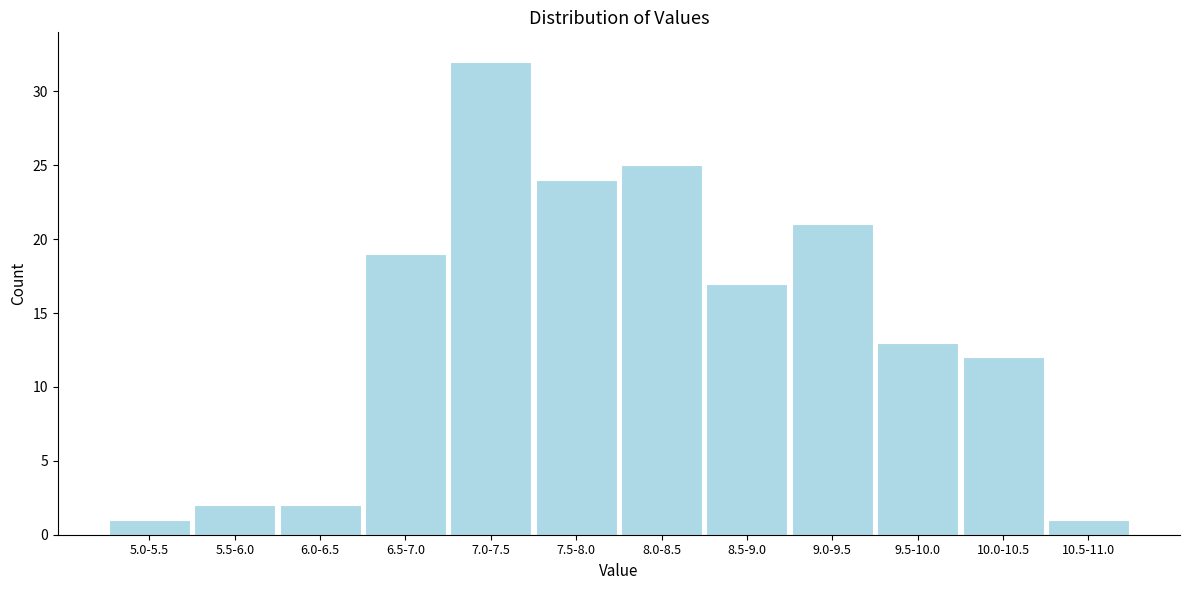

Reading left to right, extract all data points from this chart.

1	2	2	19	32	24	25	17	21	13	12	1